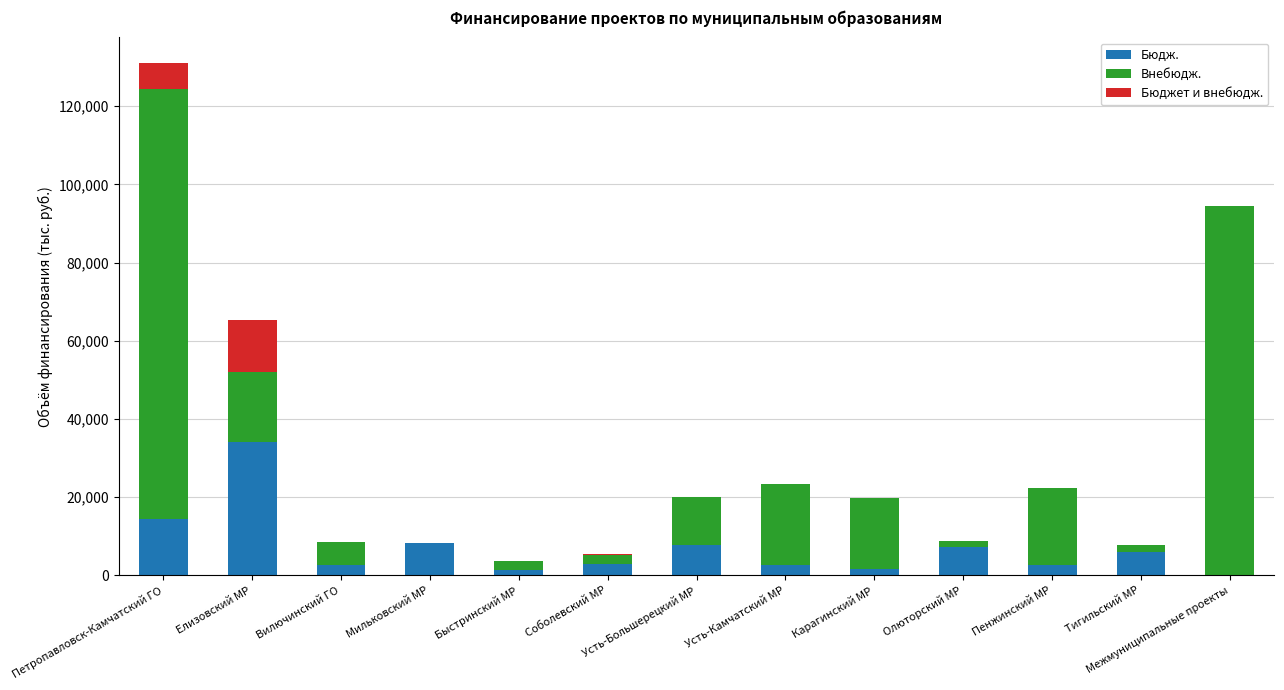

At which category is the sum across all series the highest?

Петропавловск-Камчатский ГО